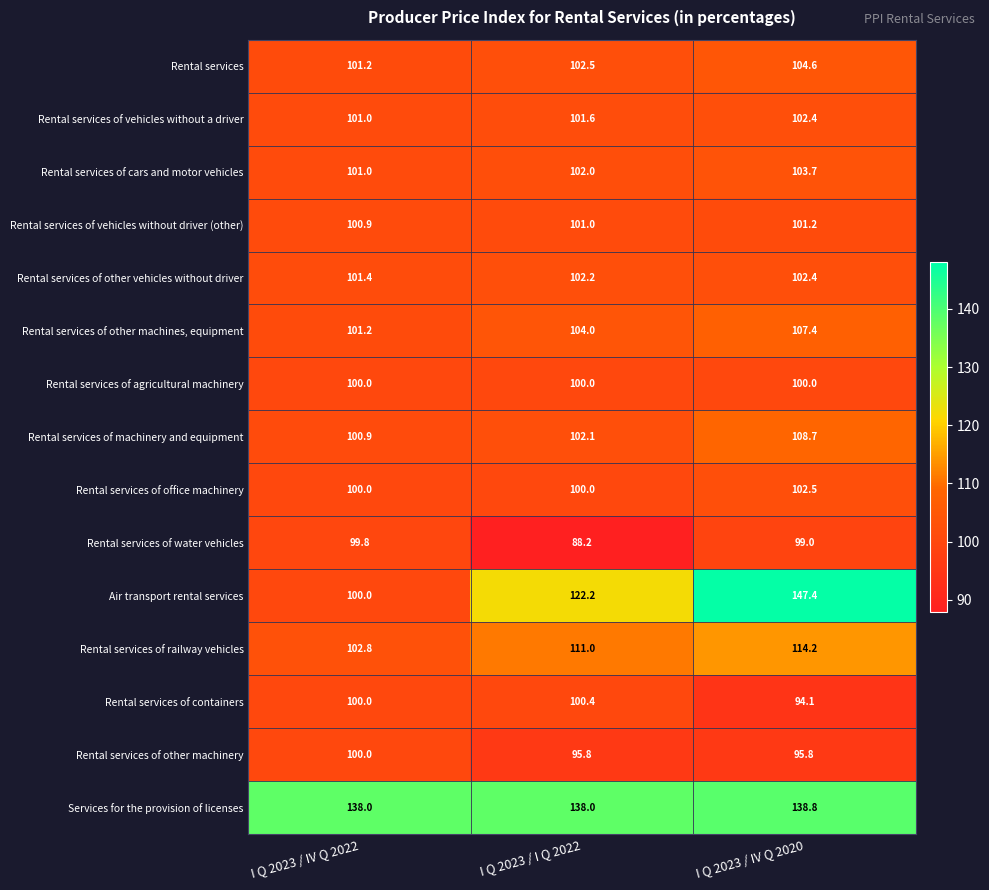

The Rental services of machinery and equipment series shows 138.4 at I Q 2023 / IV Q 2022. True or false?

False